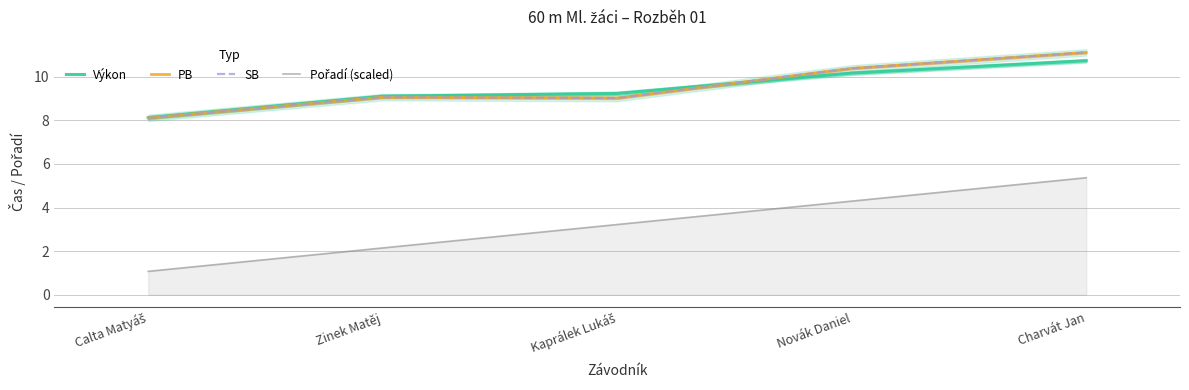

Which category has the highest value in the SB series?

Charvát Jan